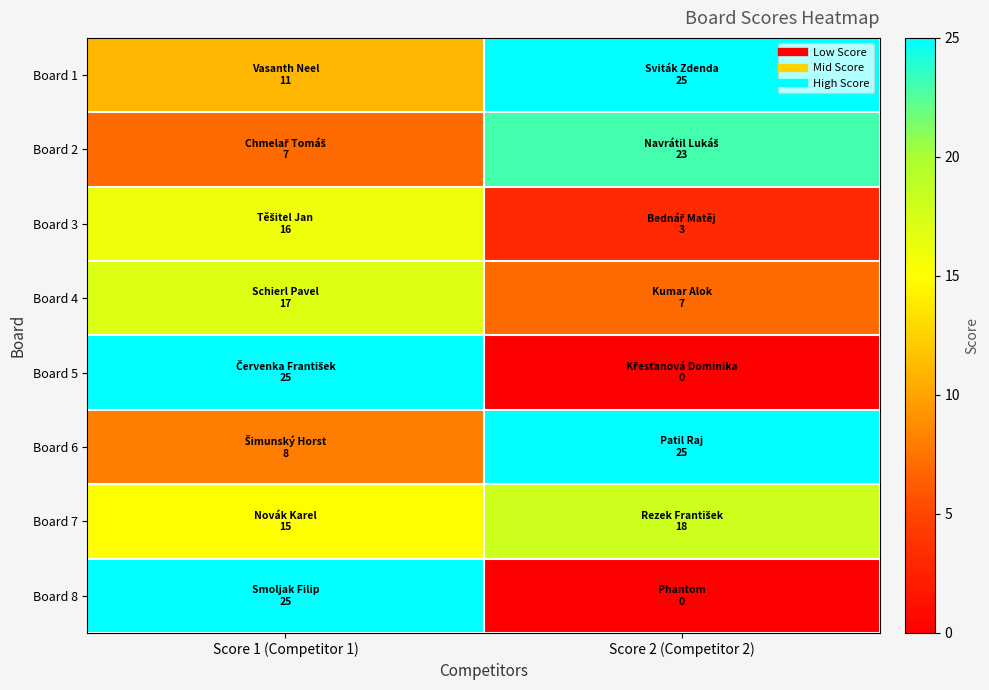

Reading left to right, transcribe all the data shown in this chart.

Board 1: Score 1 (Competitor 1)=11	Score 2 (Competitor 2)=25
Board 2: Score 1 (Competitor 1)=7	Score 2 (Competitor 2)=23
Board 3: Score 1 (Competitor 1)=16	Score 2 (Competitor 2)=3
Board 4: Score 1 (Competitor 1)=17	Score 2 (Competitor 2)=7
Board 5: Score 1 (Competitor 1)=25	Score 2 (Competitor 2)=0
Board 6: Score 1 (Competitor 1)=8	Score 2 (Competitor 2)=25
Board 7: Score 1 (Competitor 1)=15	Score 2 (Competitor 2)=18
Board 8: Score 1 (Competitor 1)=25	Score 2 (Competitor 2)=0